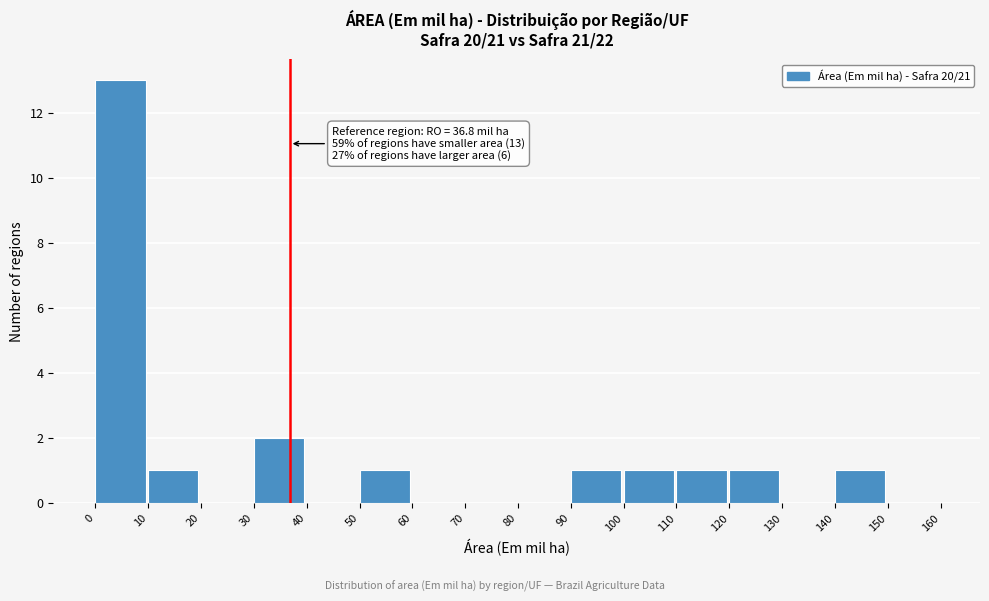

Over which range of the x-axis is the bar tallest?

0 to 10